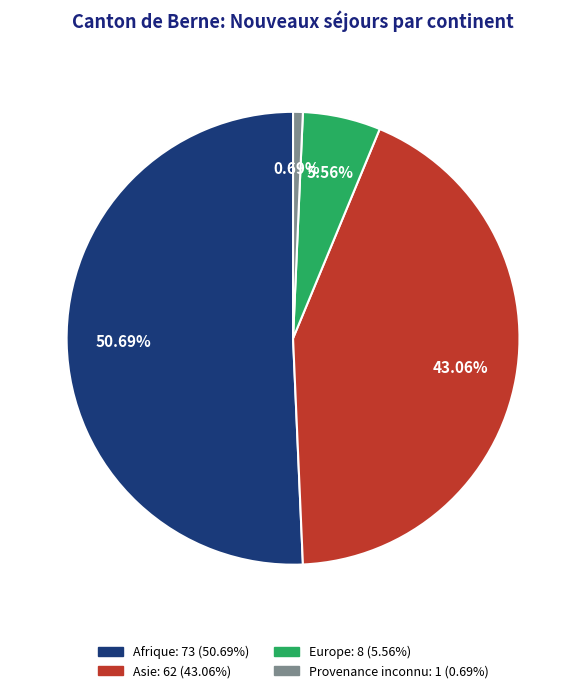

Is there any slice that represents more than half of the pie?

Yes